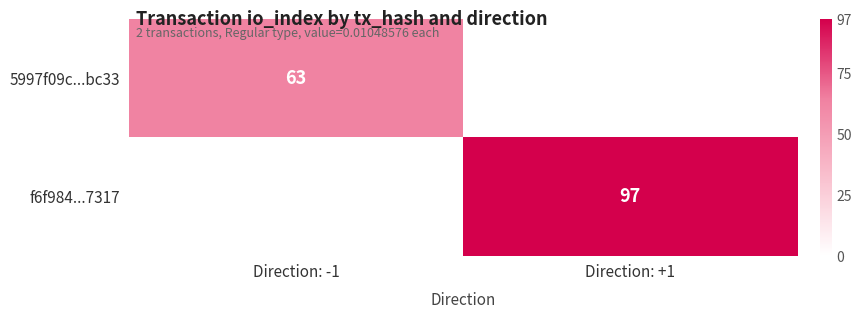

The value of f6f984...7317 at Direction: +1 is 97. True or false?

True